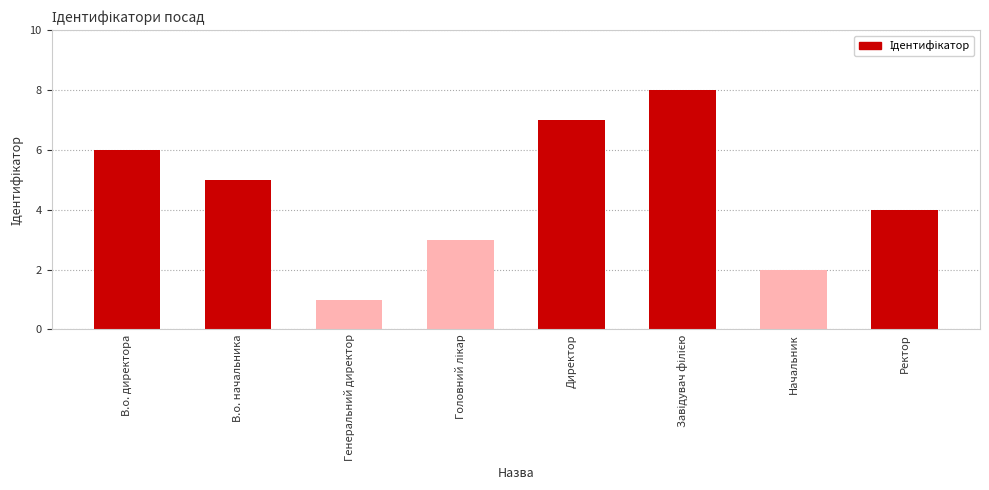

How many data points are less than 5?

4